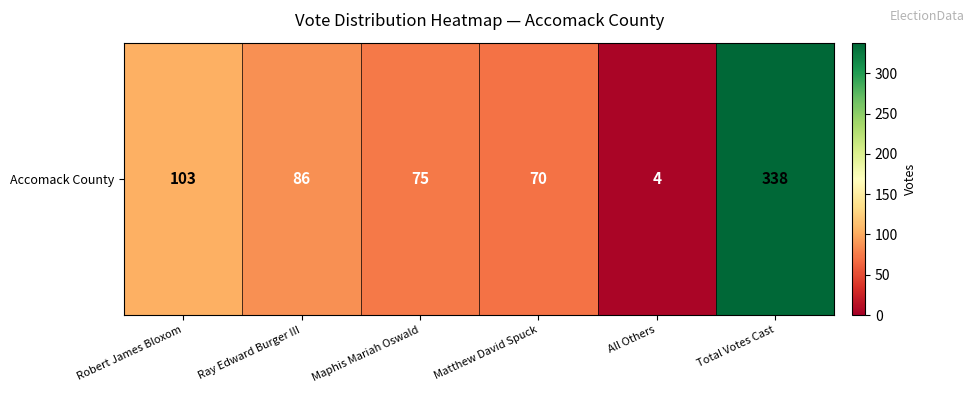

Read the value at All Others.

4